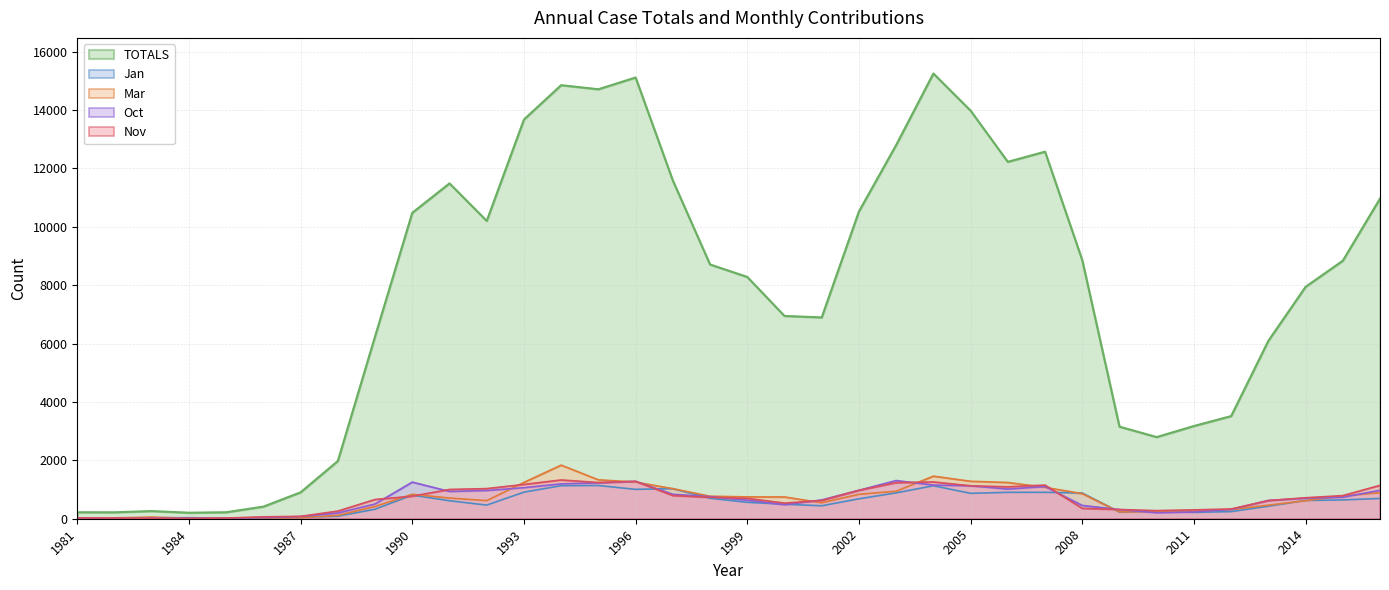

What is the sum of all Mar values?

23942